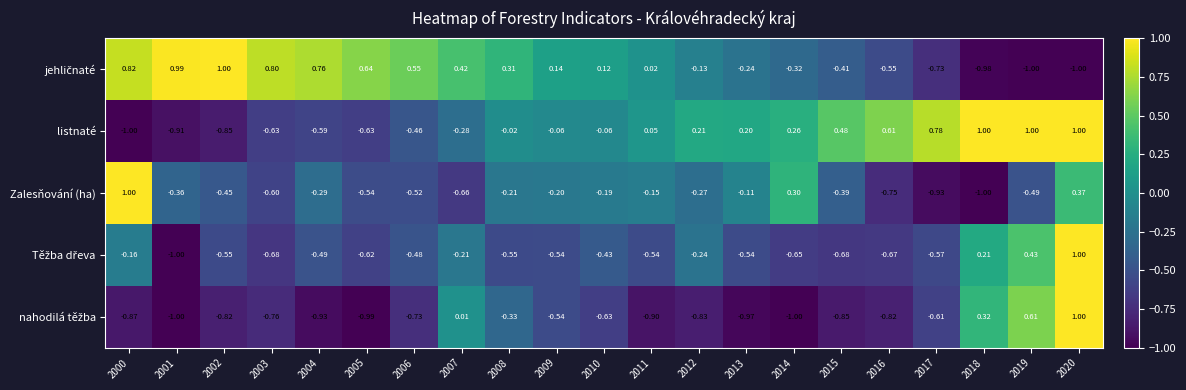

How many values in listnaté are below zero?

11